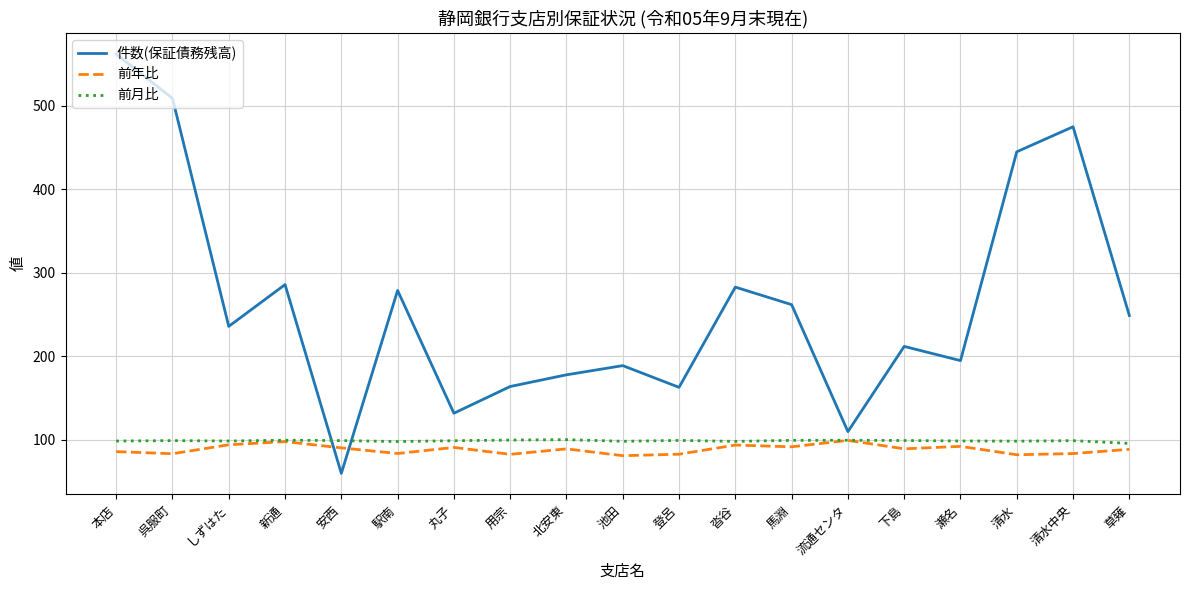

What is the average value of the 前月比 series?

99.0